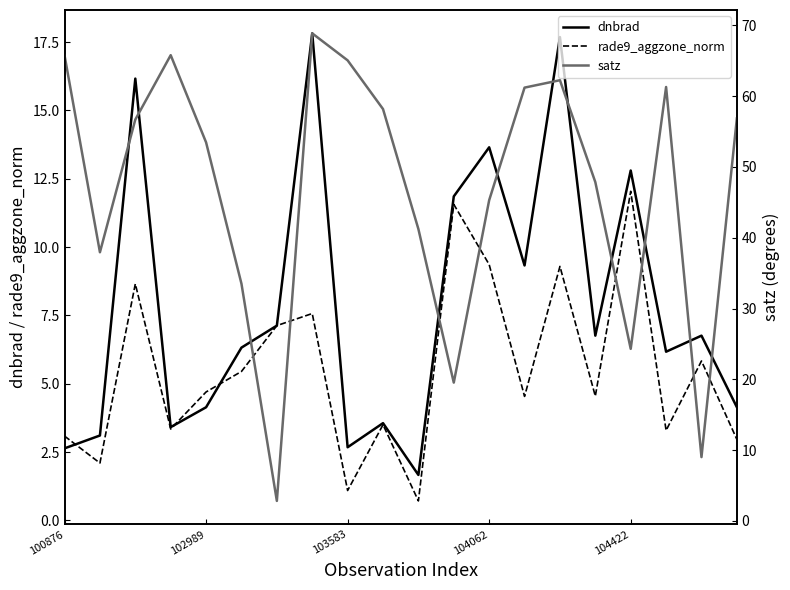

What are all the series names shown in the legend?

dnbrad, rade9_aggzone_norm, satz